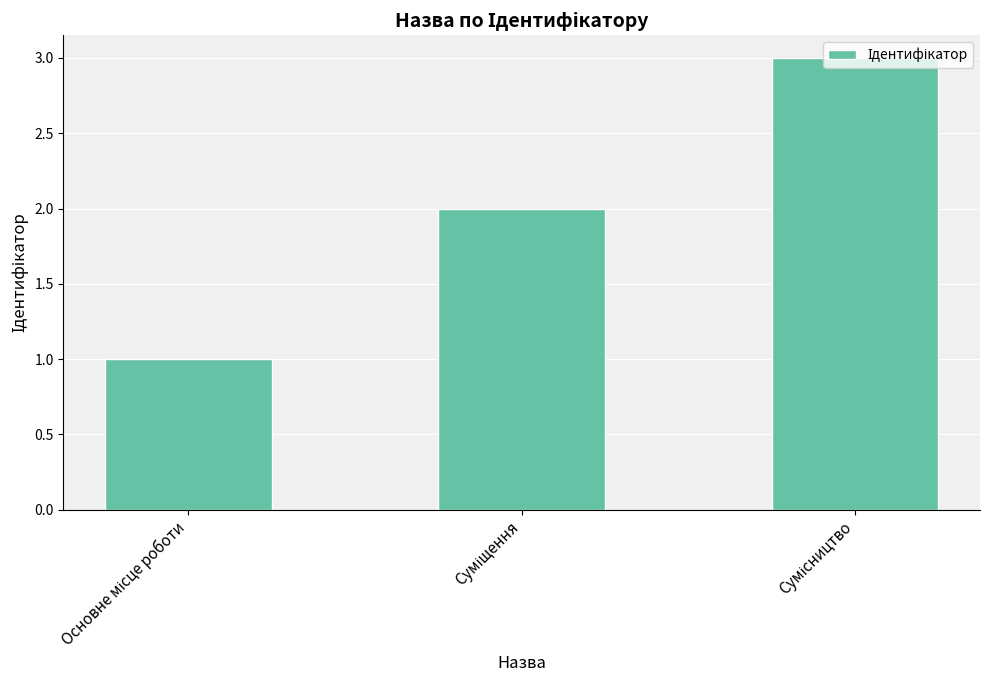

What is the maximum value shown in the chart?

3